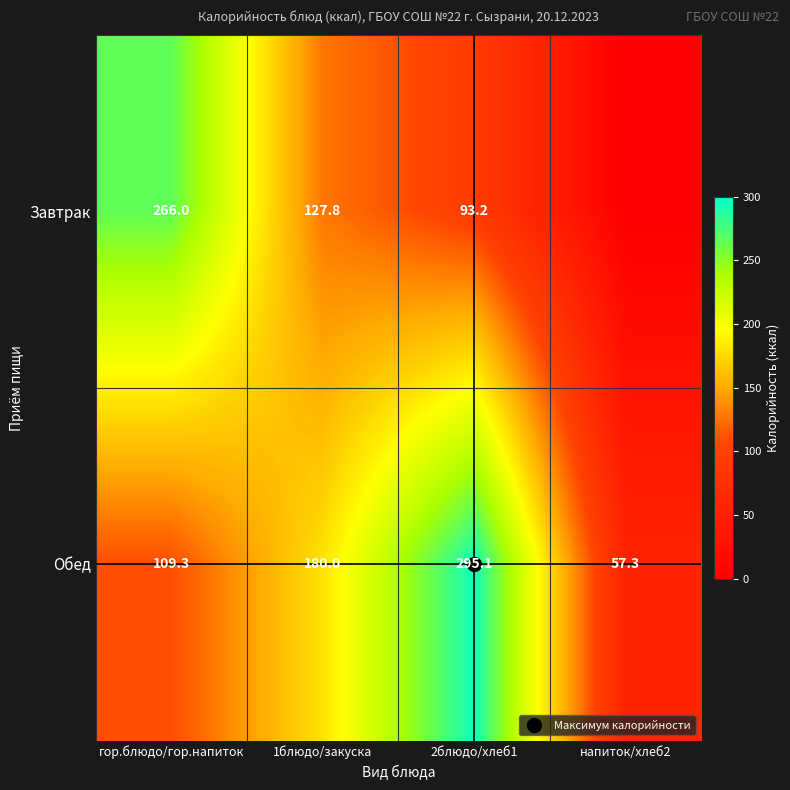

What is the maximum value shown in the chart?

295.1